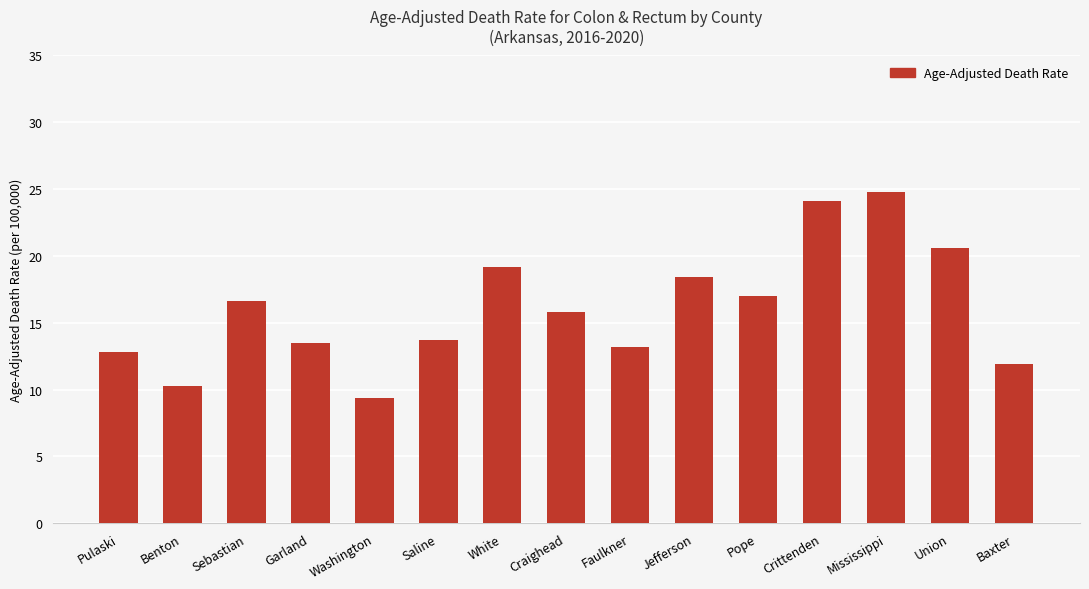

What position from the left is Crittenden?

12